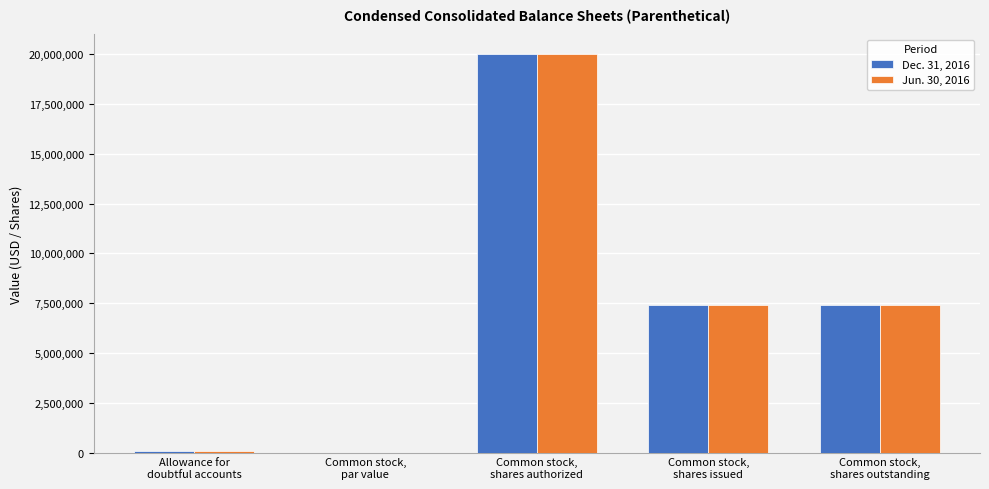

Count the number of categories in the chart.

5